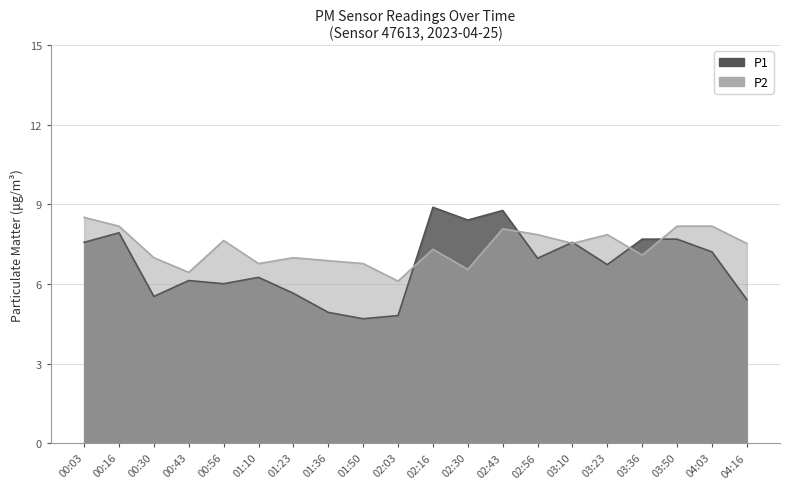

What is the difference between the P1 values at 04:16 and 01:23?

0.2